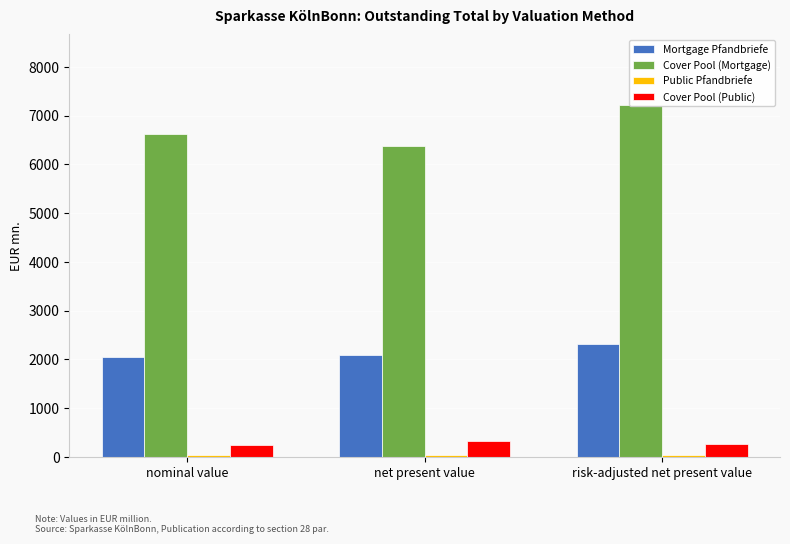

What is the spread (max minus min) of values at nominal value?

6582.4